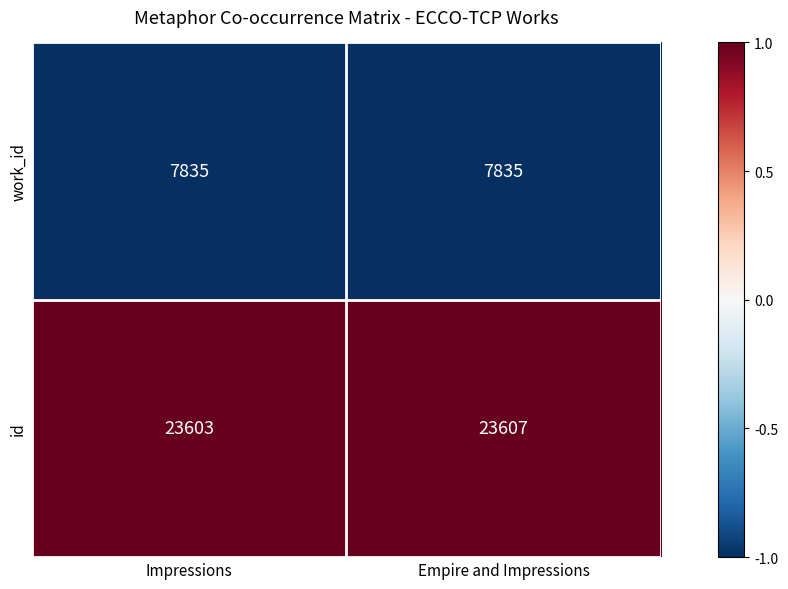

Rank the series at Impressions from highest to lowest value.

id, work_id